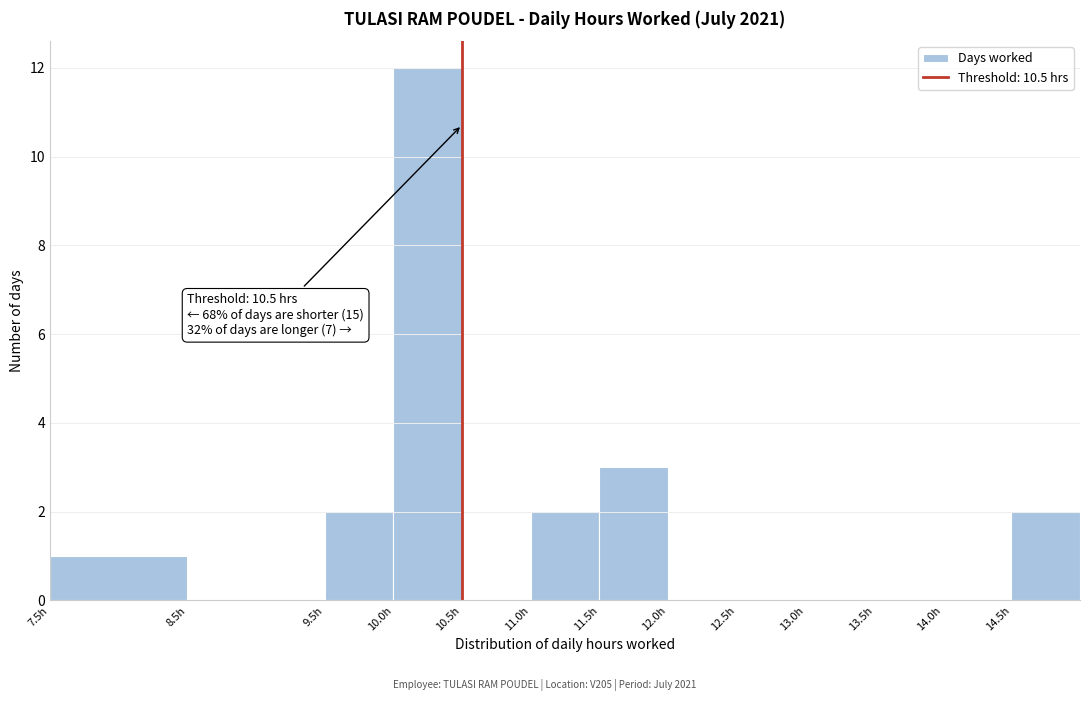

Over which range of the x-axis is the bar tallest?

10.0 to 10.5